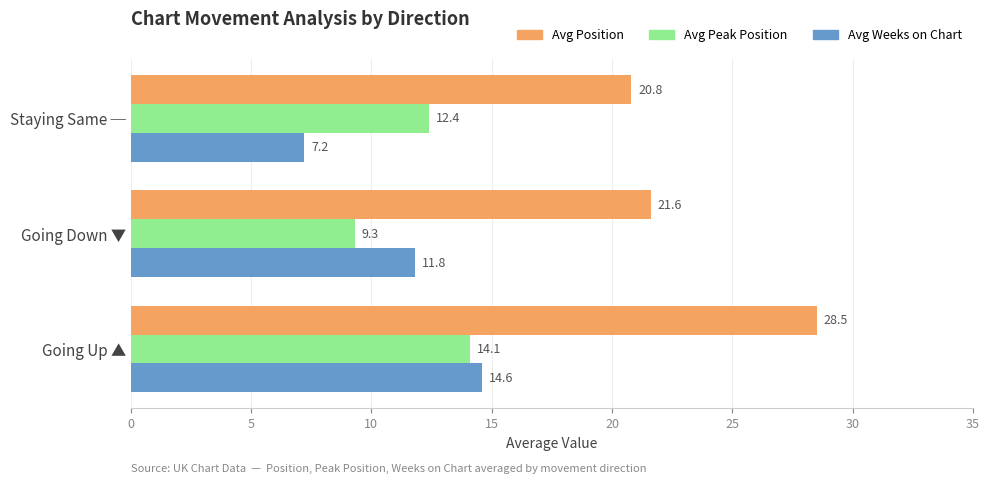

What are all the series names shown in the legend?

Avg Position, Avg Peak Position, Avg Weeks on Chart